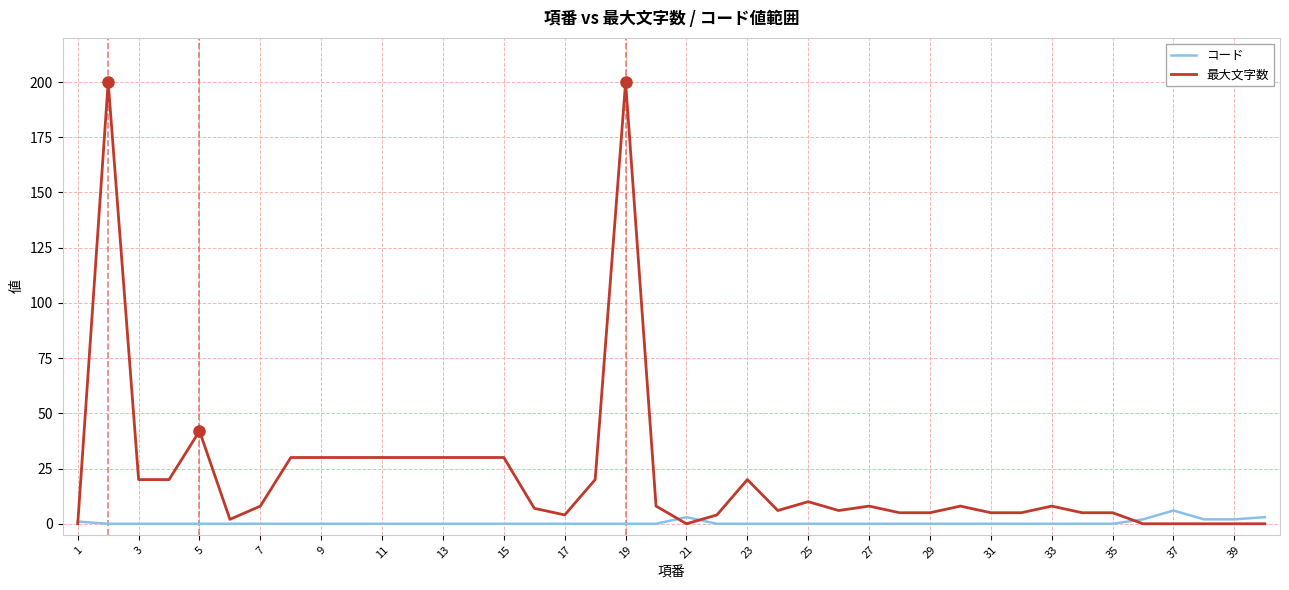

Which series has the widest spread of values?

最大文字数